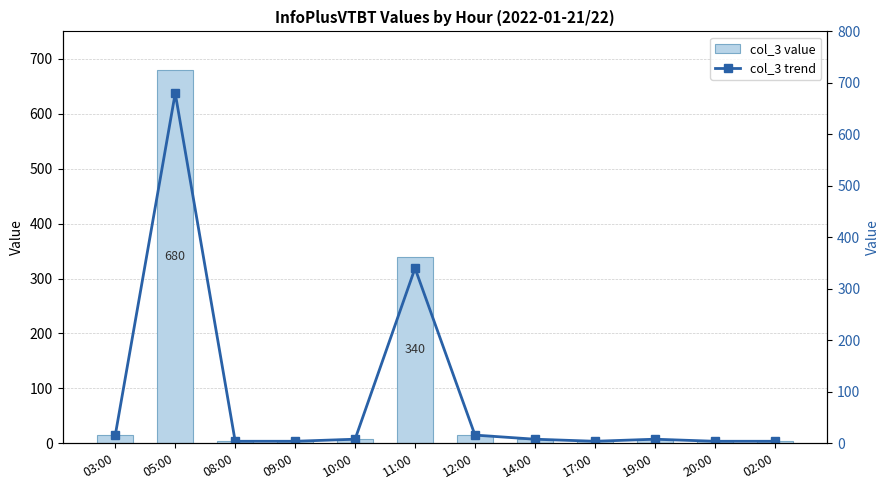

Between 09:00 and 12:00, which series saw the biggest shift?

col_3 value